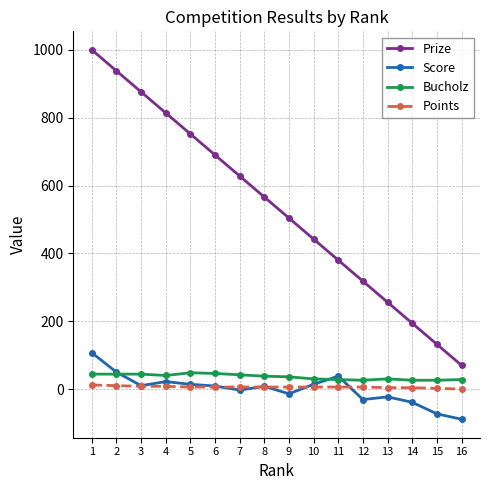

What is the greatest value displayed?

1000